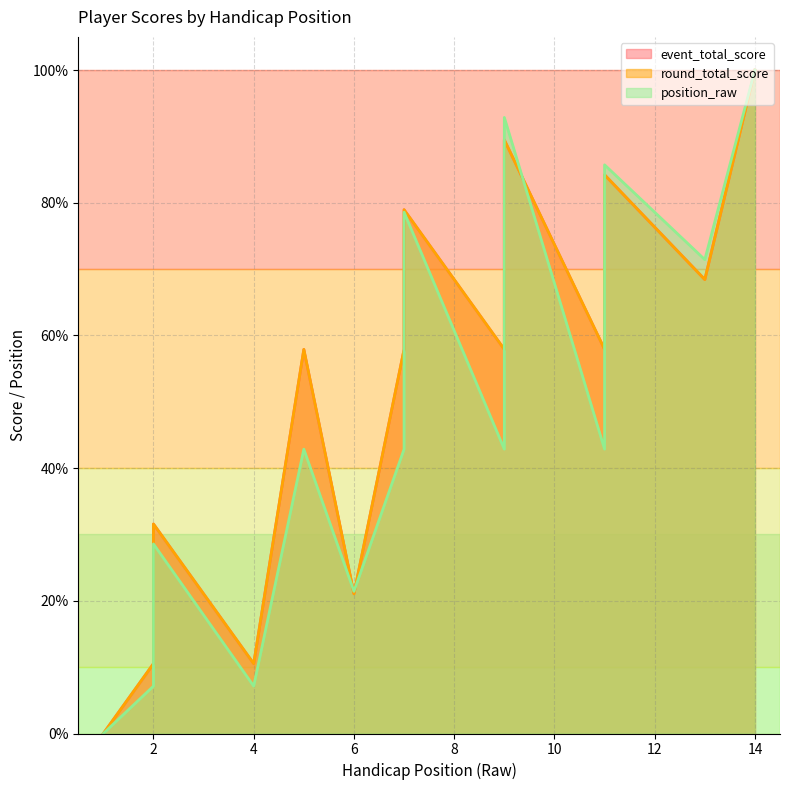

Reading left to right, list all the values displayed in this chart.

event_total_score: 1=0.0	2=10.5	2=31.6	4=10.5	5=57.9	6=21.1	7=57.9	7=78.9	9=57.9	9=89.5	11=57.9	11=84.2	13=68.4	14=100.0
round_total_score: 1=0.0	2=10.5	2=31.6	4=10.5	5=57.9	6=21.1	7=57.9	7=78.9	9=57.9	9=89.5	11=57.9	11=84.2	13=68.4	14=100.0
position_raw: 1=0.0	2=7.1	2=28.6	4=7.1	5=42.9	6=21.4	7=42.9	7=78.6	9=42.9	9=92.9	11=42.9	11=85.7	13=71.4	14=100.0